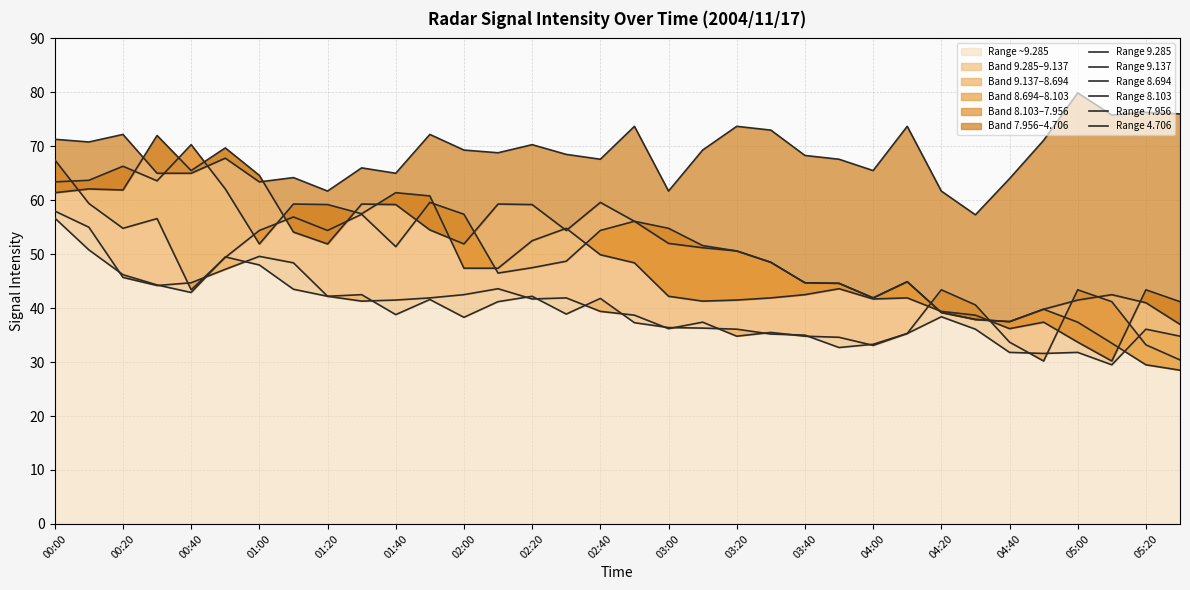

True or false: Range 9.137 and Range 4.706 cross at least once.

False